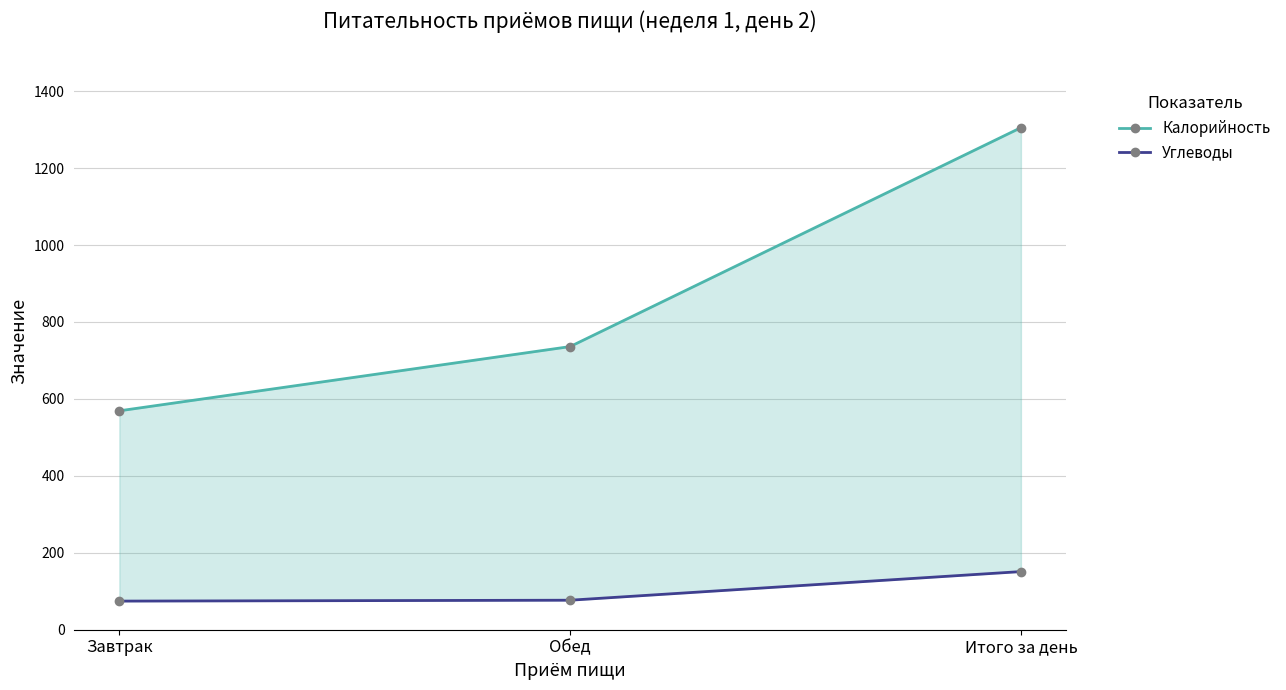

Does the chart have visible grid lines?

Yes